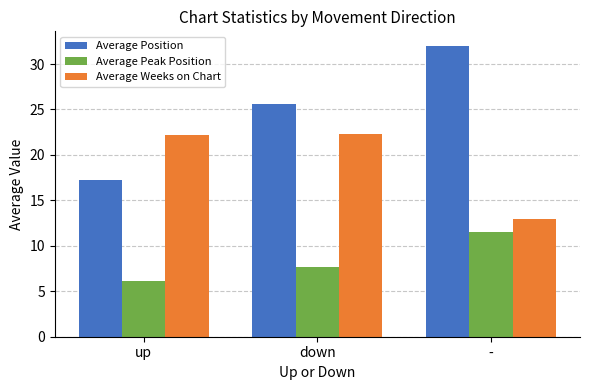

Is it true that Average Position equals 9.7 at down?

False